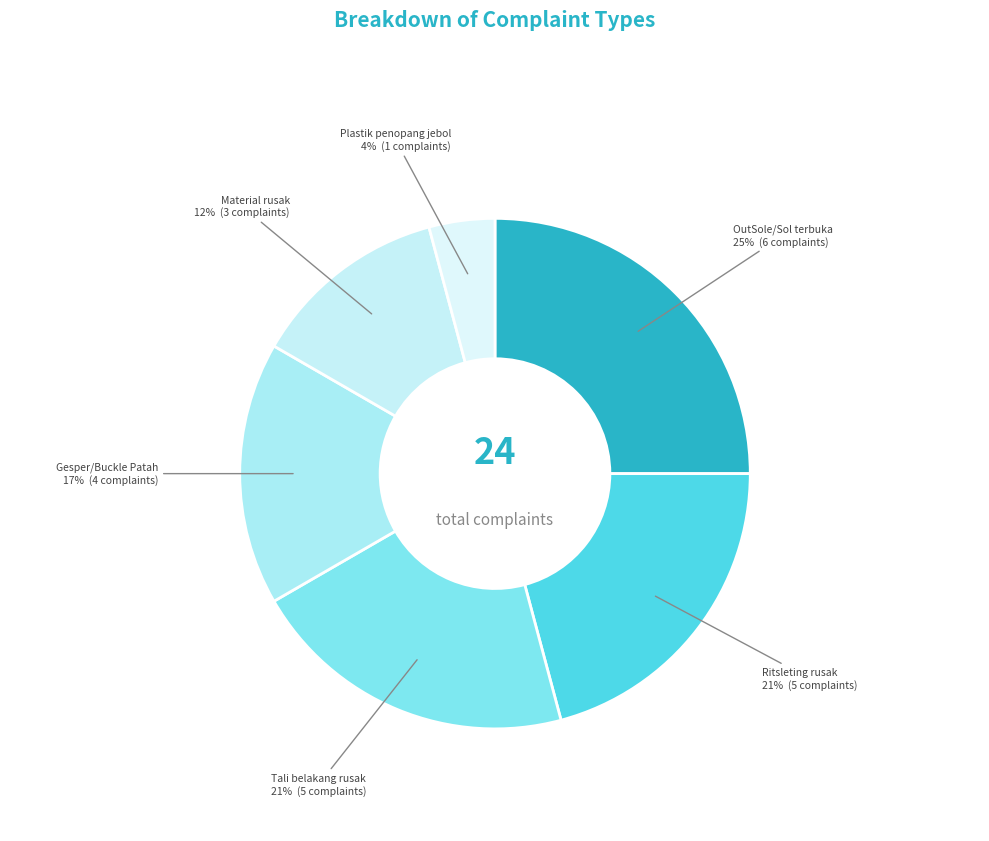

How many slices are in this pie chart?

6